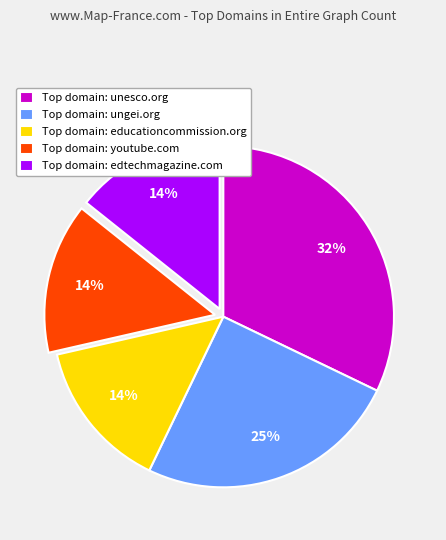

What is the largest slice in the pie chart?

Top domain: unesco.org